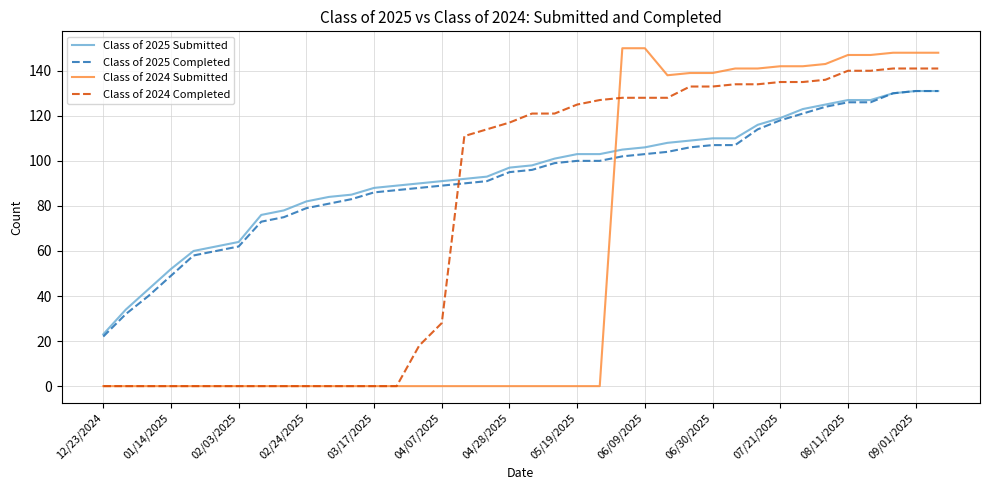

How many intersections are there between Class of 2024 Completed and Class of 2025 Submitted?

1